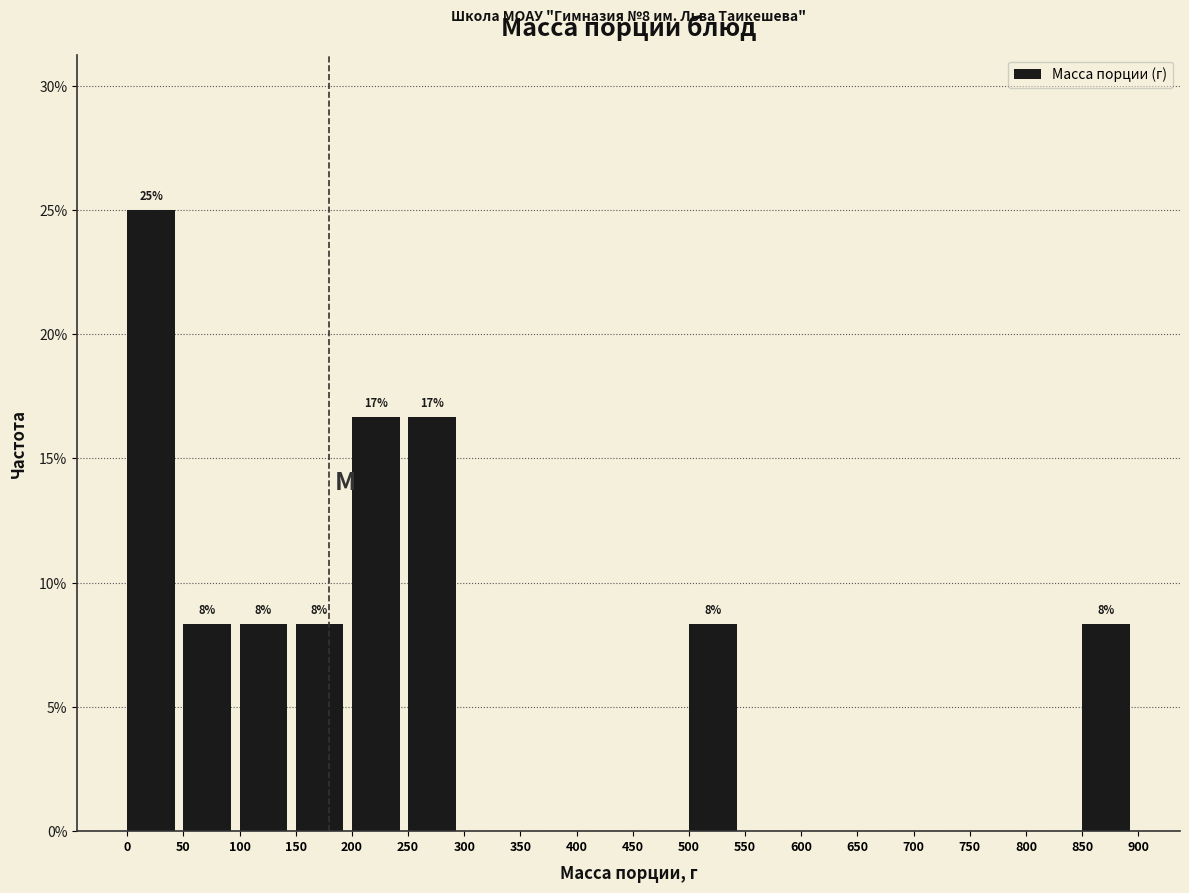

Does the chart contain any negative values?

No